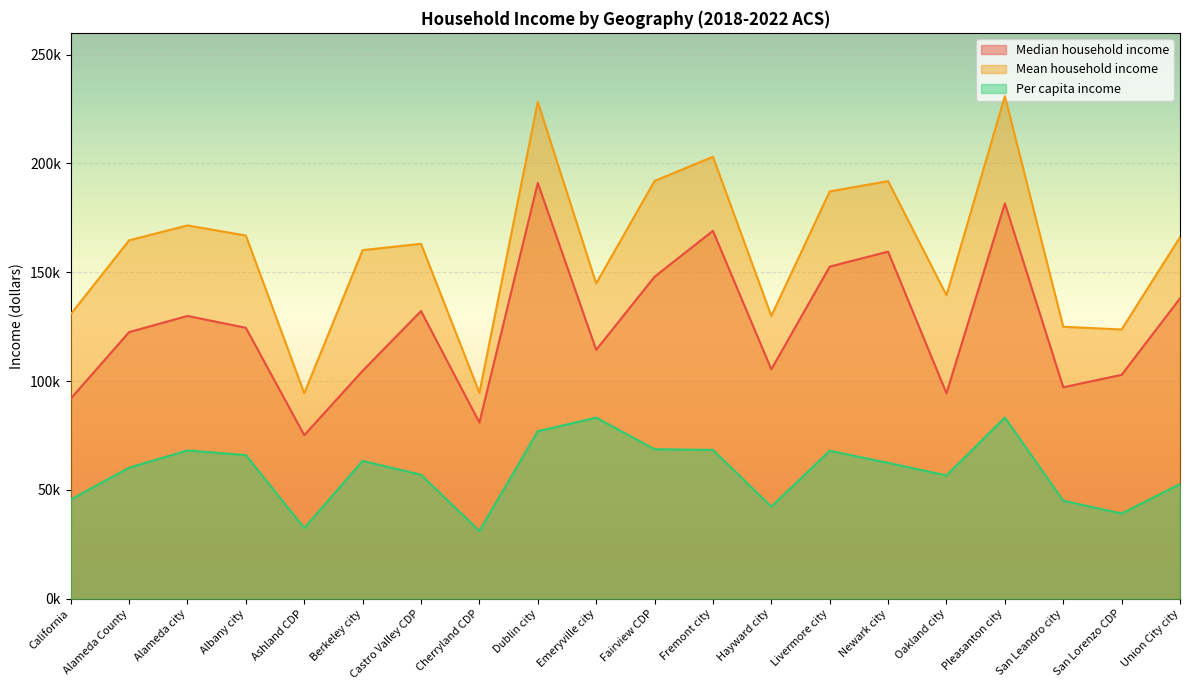

What is the minimum value for Mean household income?

94373